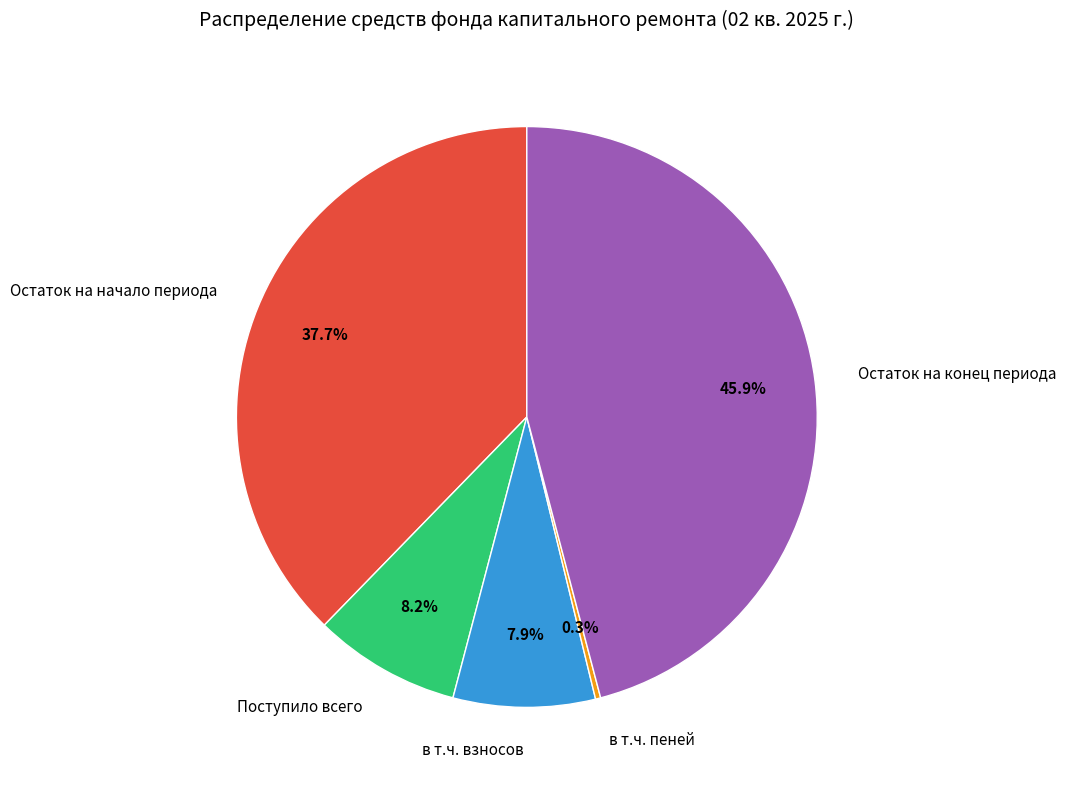

Does any single category account for the majority?

No